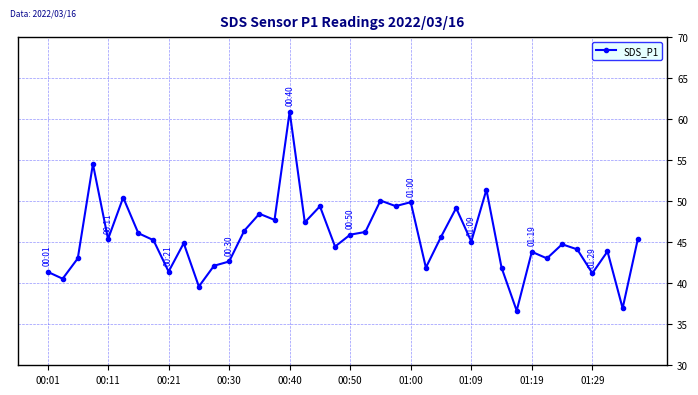

True or false: there are more than 1 points higher than both neighbors.

True